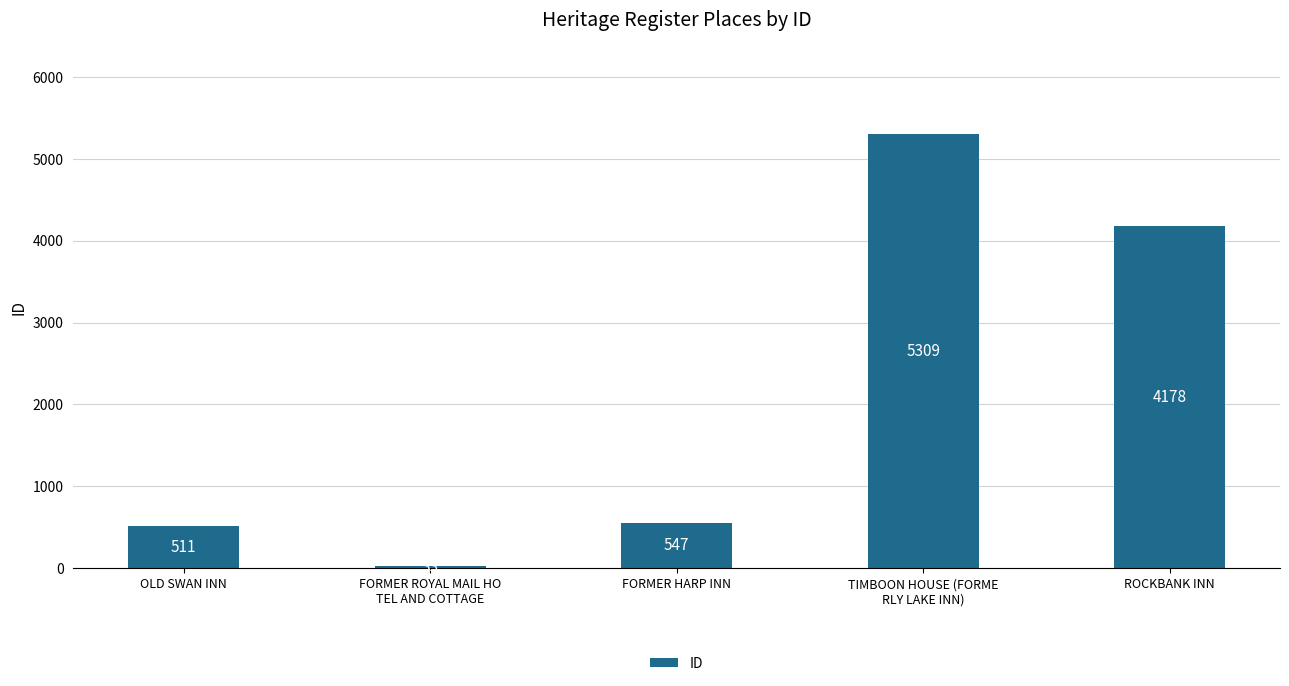

Reading left to right, list all the values displayed in this chart.

511	33	547	5309	4178